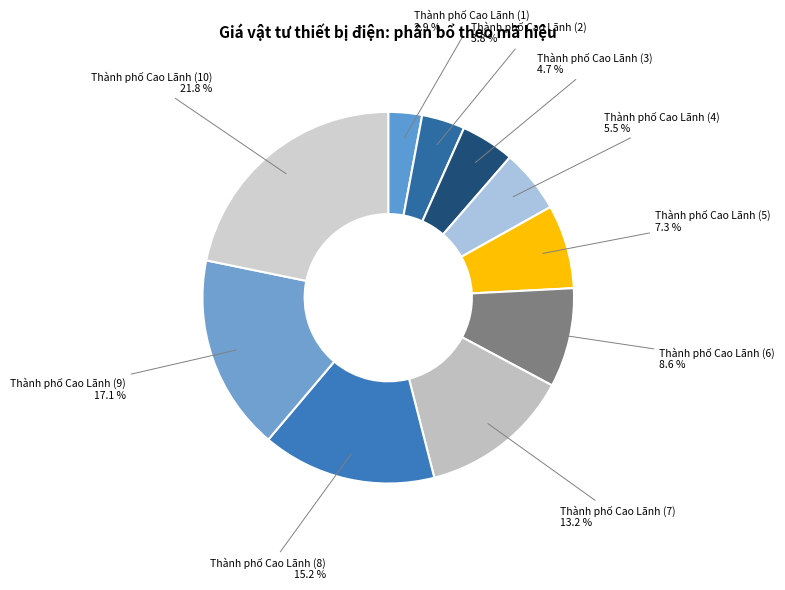

Count the number of slices in the pie.

10